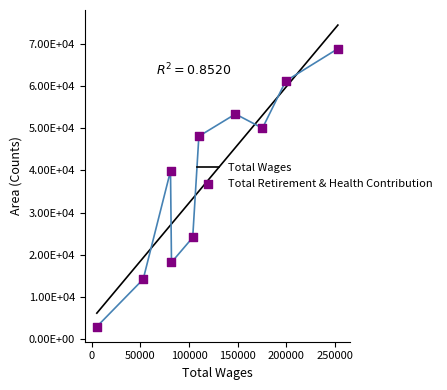

Which series reaches the minimum Y coordinate?

Total Retirement & Health Contribution